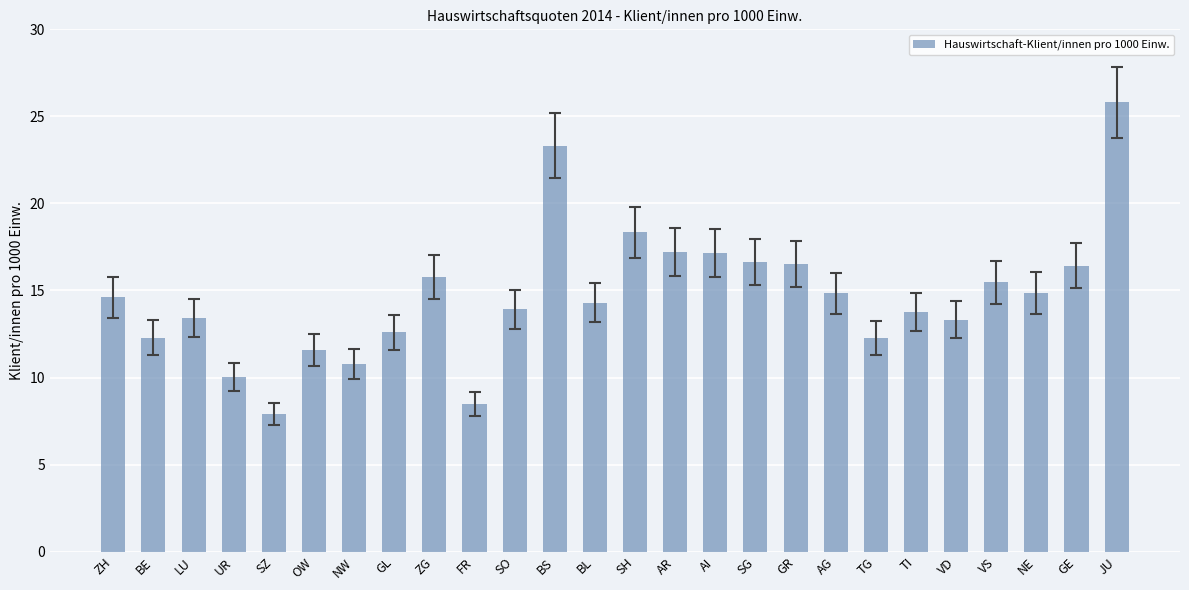

What is the approximate value at BL?

14.3